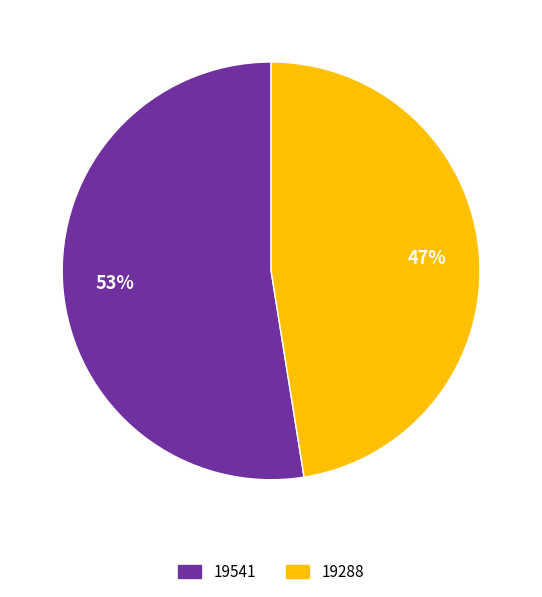

To the nearest percent, what is the average slice percentage?

50%